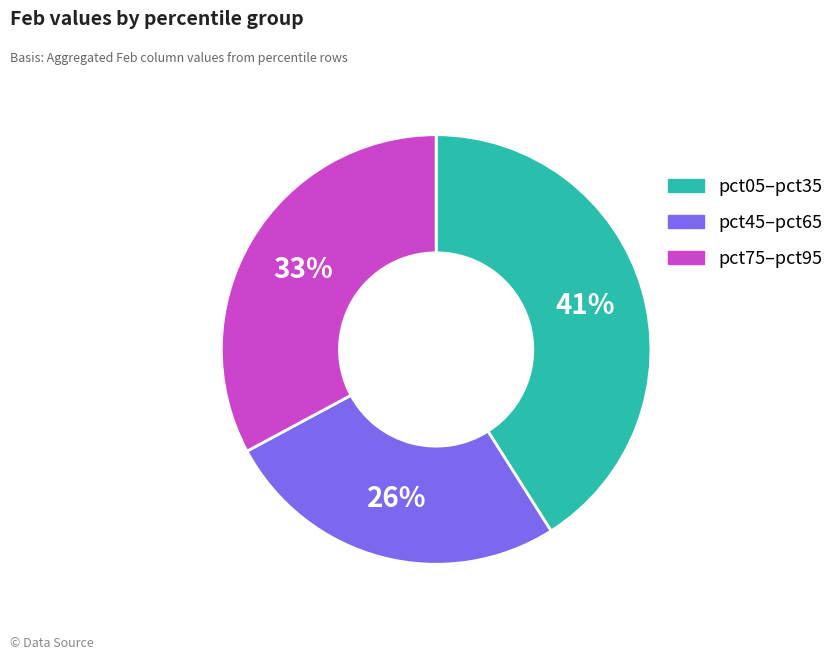

What is the largest slice in the pie chart?

pct05–pct35